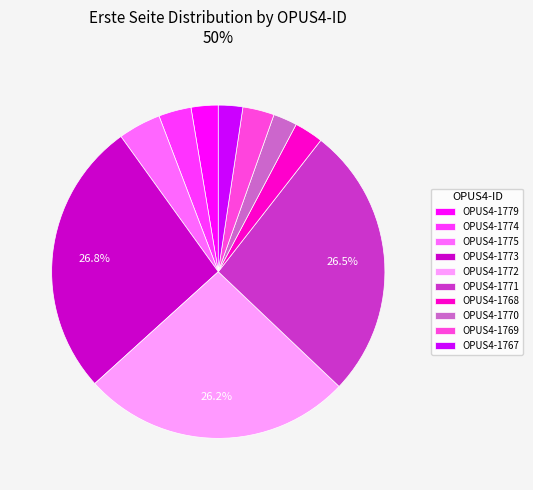

Does any single category account for the majority?

No